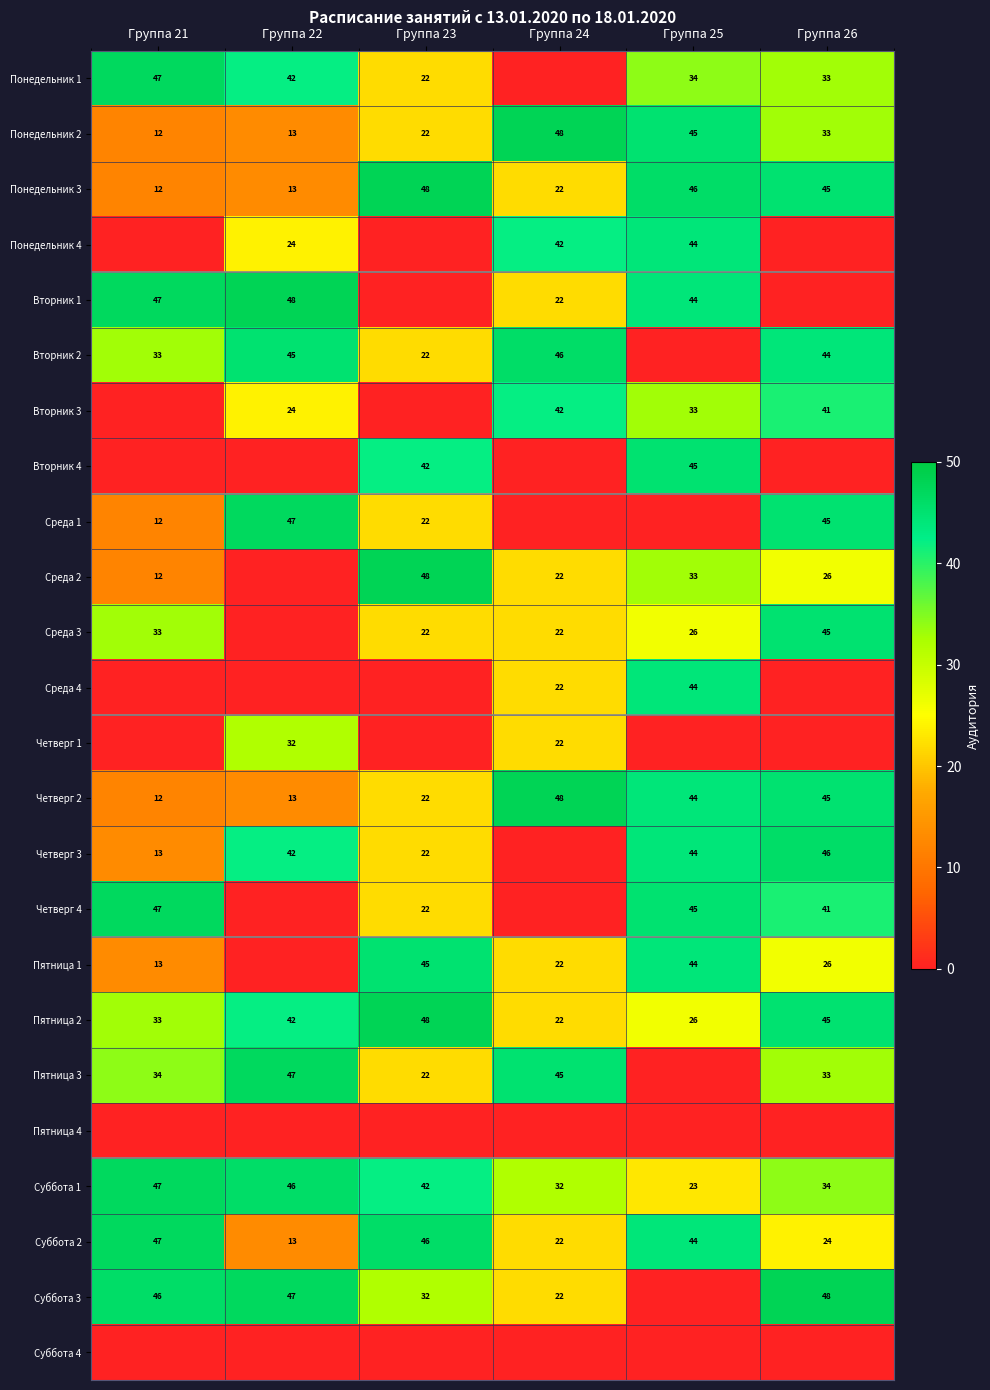

Between Группа 23 and Группа 26, which is larger?

Группа 26